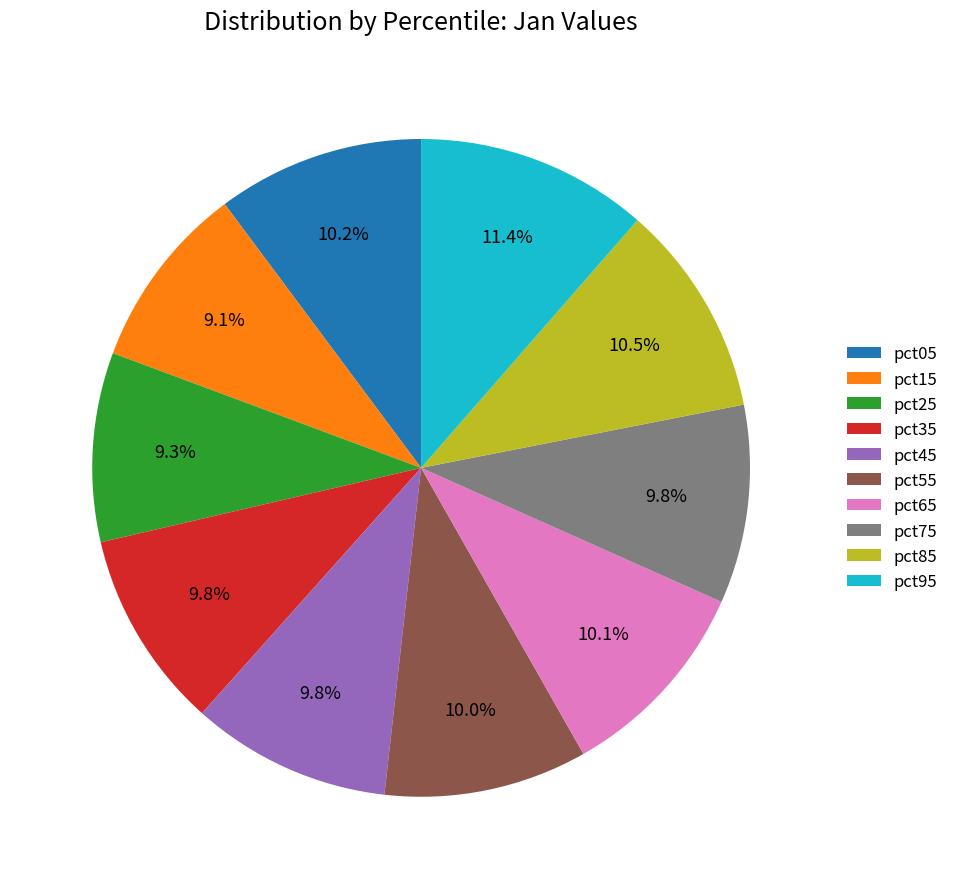

Which slice is the largest?

pct95